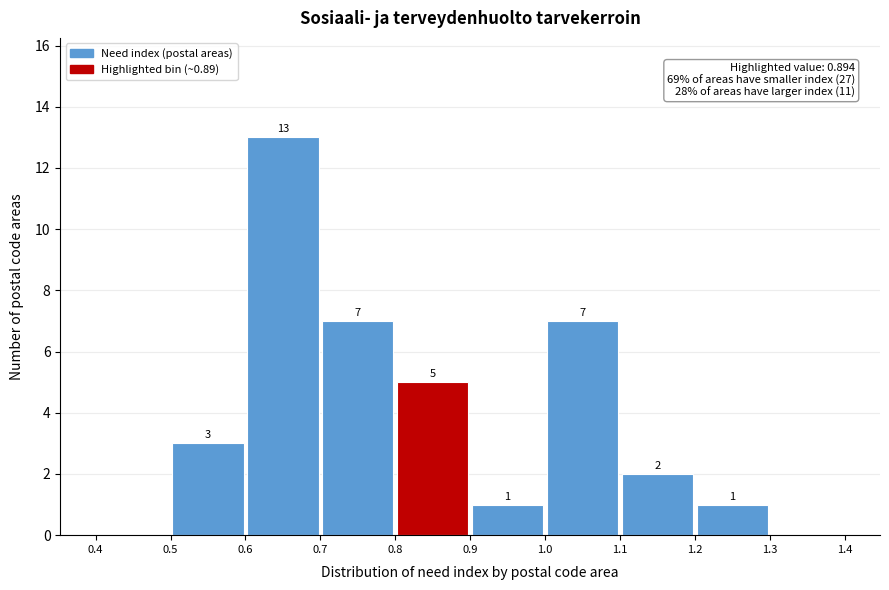

Which range on the x-axis has the tallest bar?

0.6 to 0.7